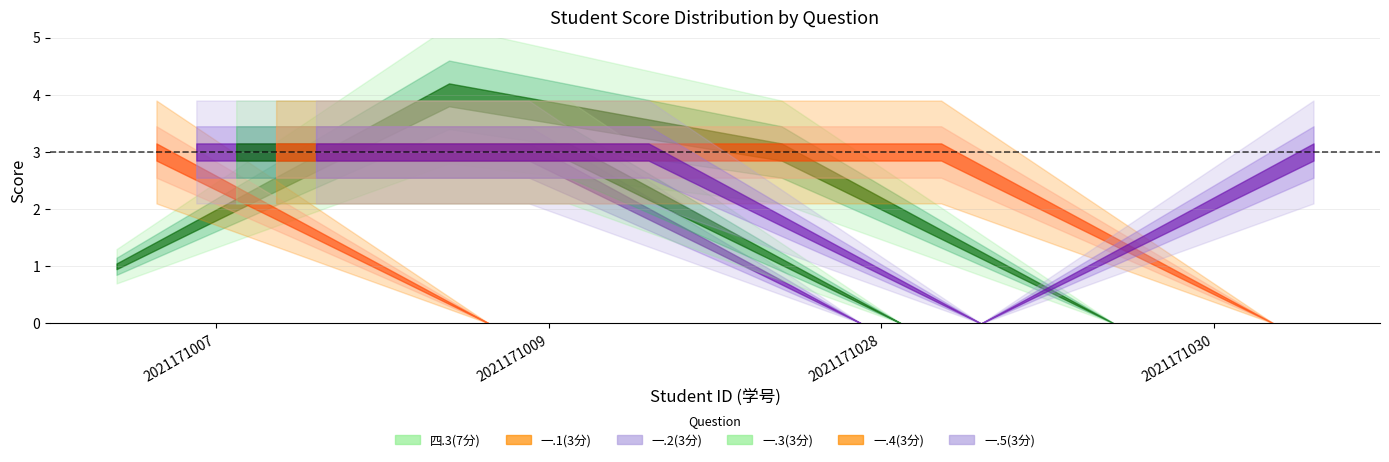

True or false: 一.5(3分) and 一.4(3分) intersect in this chart.

True